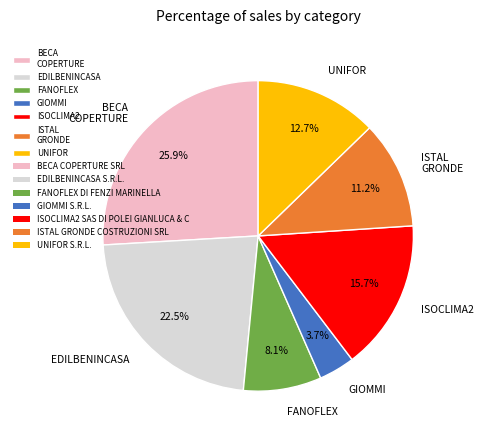

To the nearest percent, what is the difference between the largest and smallest slice percentages?

22%